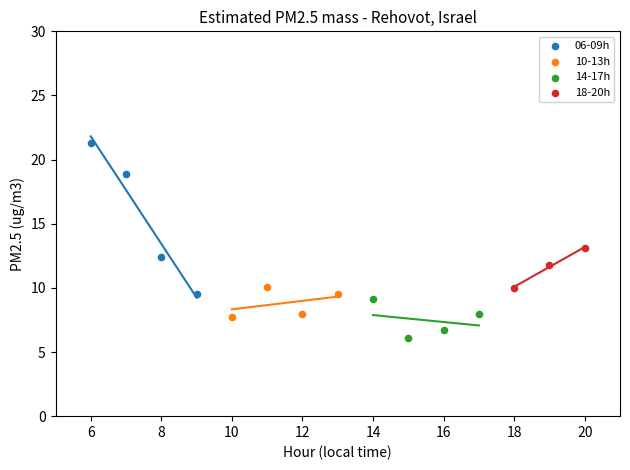

Which series contains the lowest Y value?

14-17h